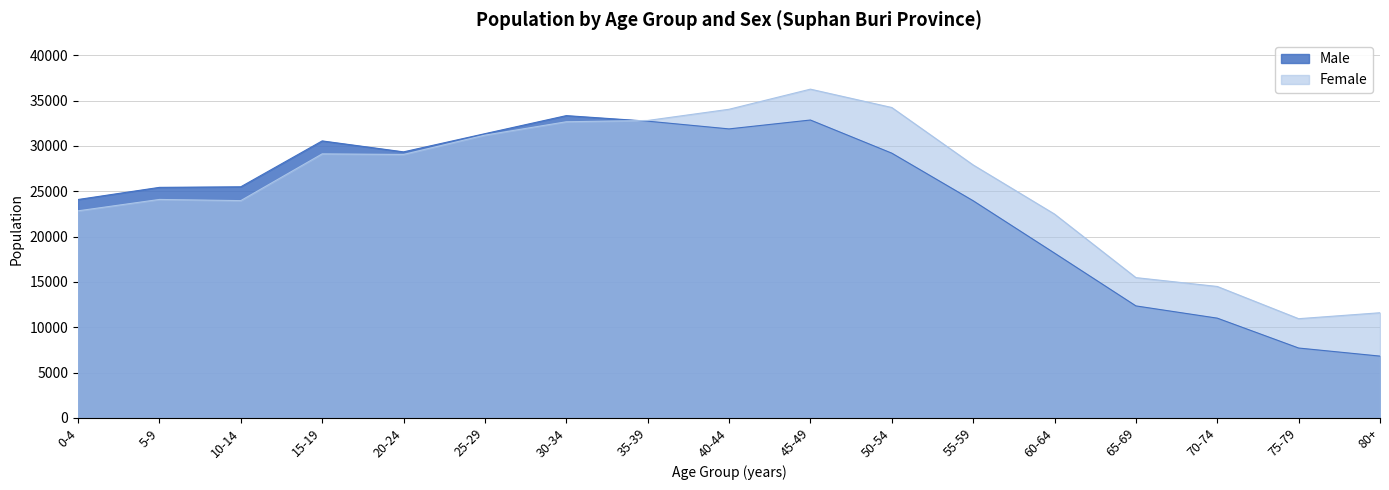

Between 0-4 and 15-19, which series saw the biggest shift?

Male